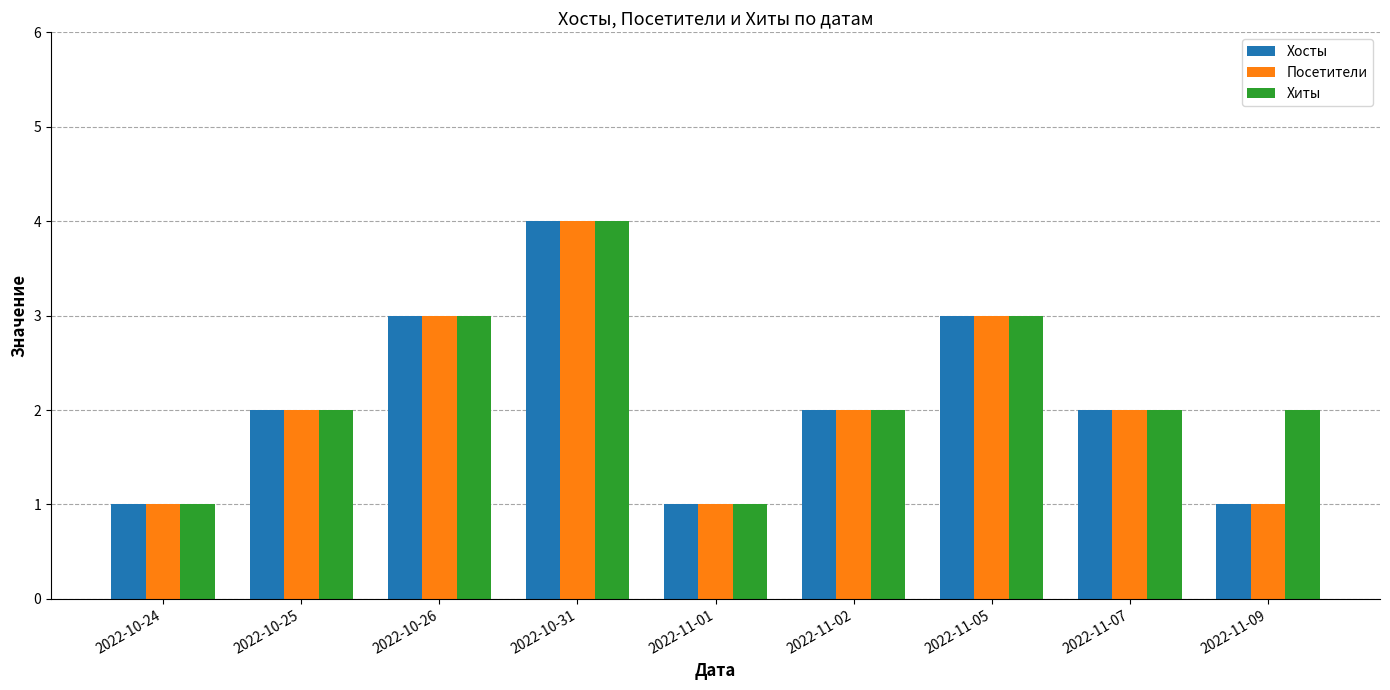

How many Посетители values are between 1 and 3?

8